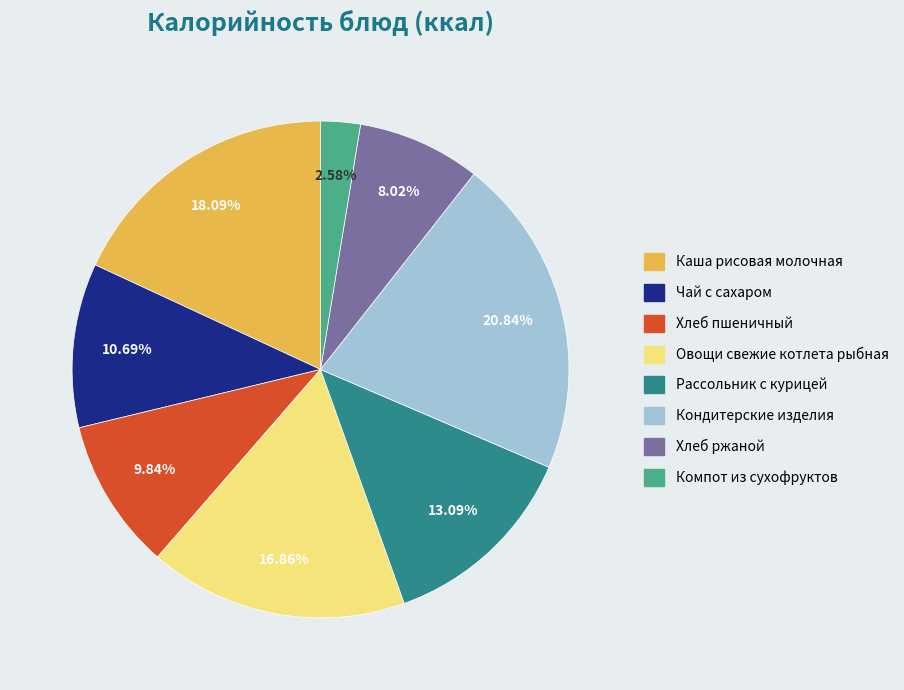

Which has a higher value, Хлеб пшеничный or Компот из сухофруктов?

Хлеб пшеничный